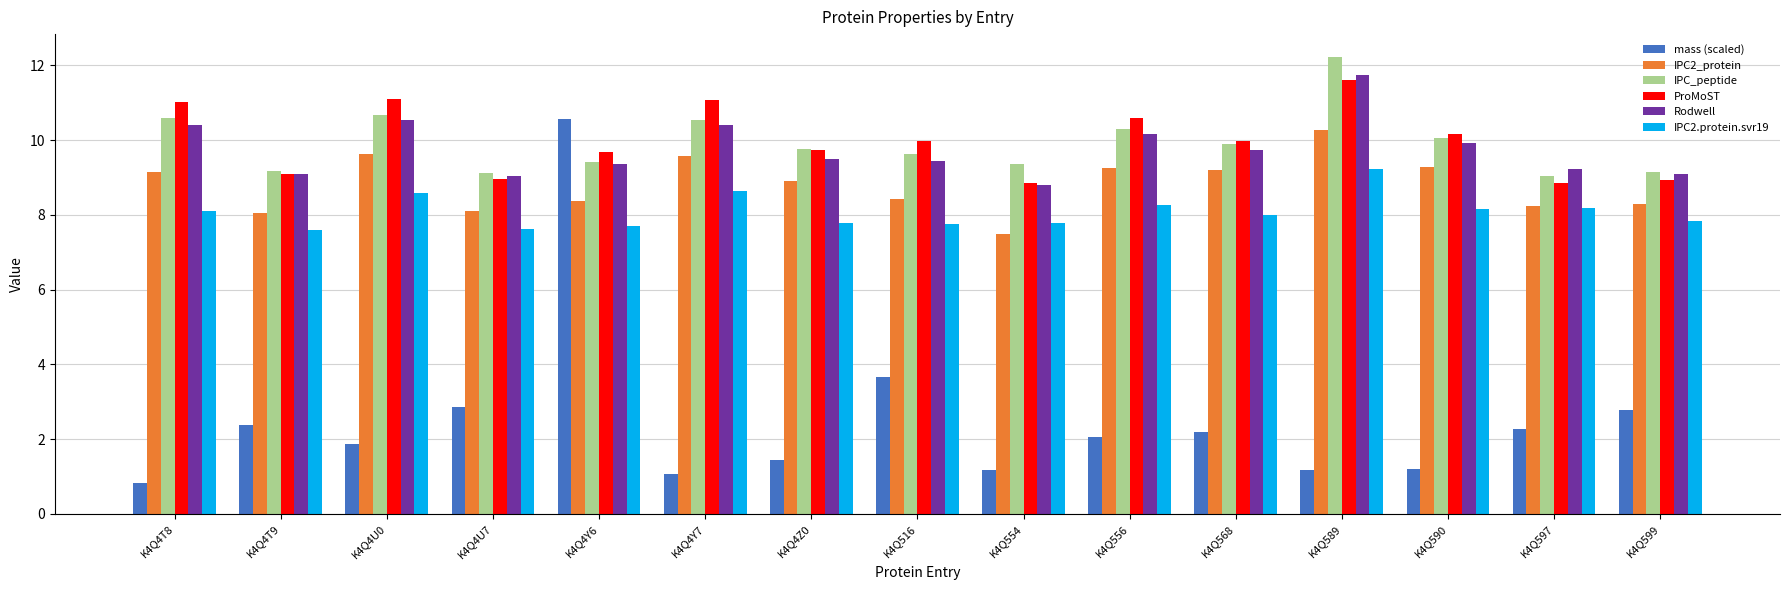

What is the average value of the Rodwell series?

9.8